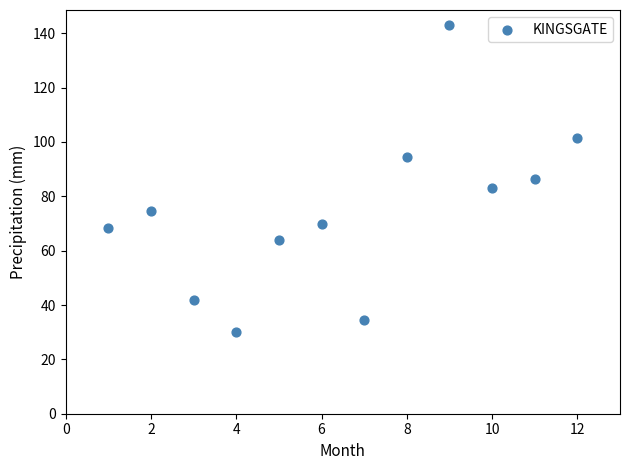

What is the range of Y values (max minus min)?

112.8